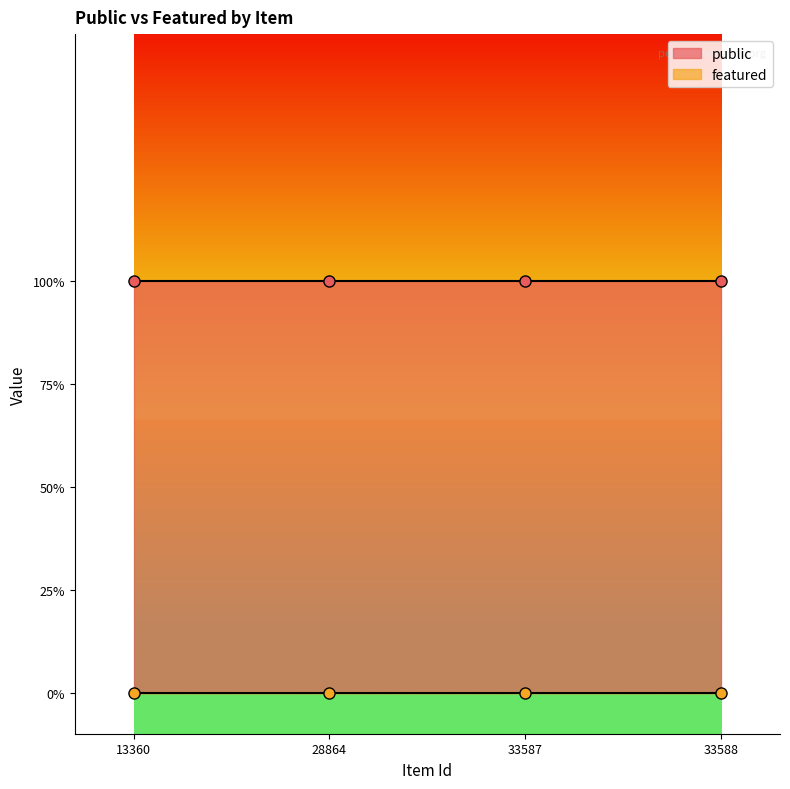

What is the total value across all series at 33588?

1